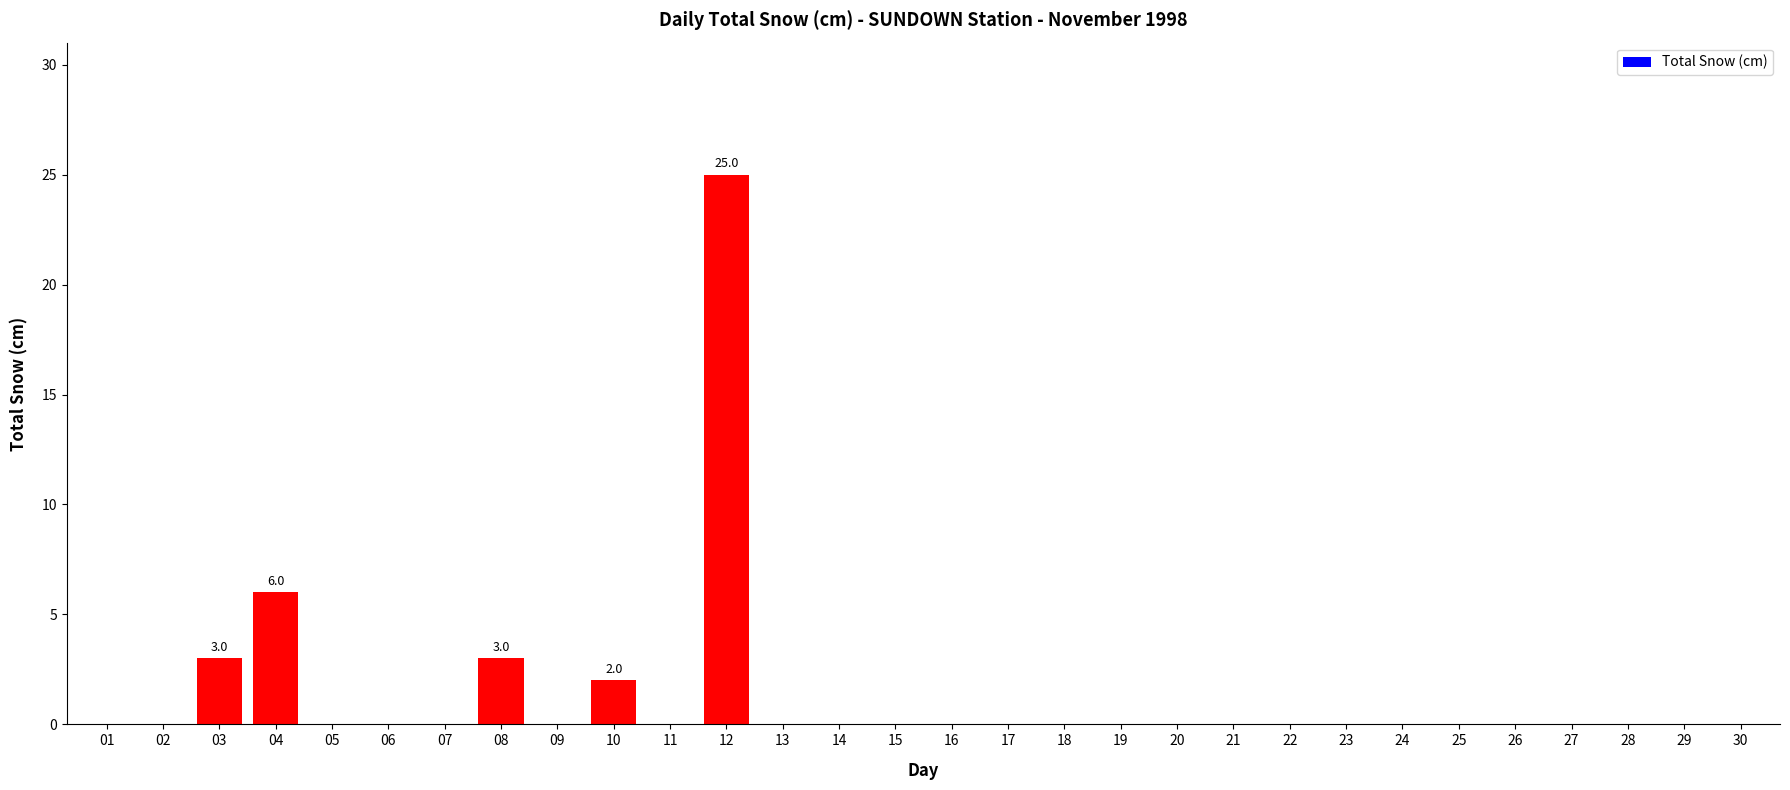

At which label is the value closest to 12?

04